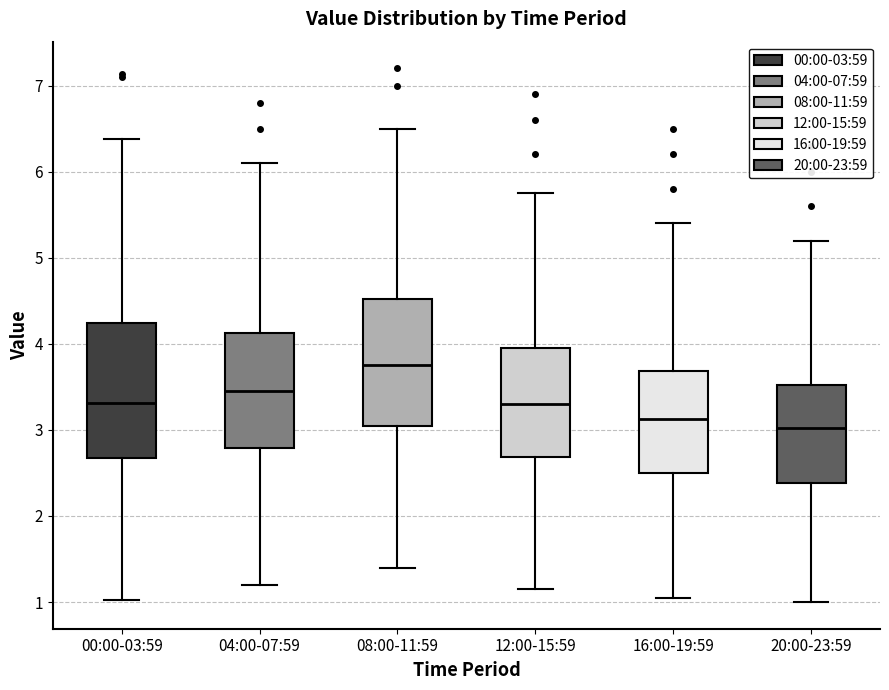

Reading left to right, transcribe this box plot: for each box, give where its median line is, the range the box spans, and where its two whiskers end, as read against the y-axis. The values are not printed on the chart, so give them approximately, as read against the axis.

00:00-03:59: median 3.3, box 2.7 to 4.2, whiskers 1.0 to 6.4
04:00-07:59: median 3.5, box 2.8 to 4.1, whiskers 1.2 to 6.1
08:00-11:59: median 3.8, box 3.1 to 4.5, whiskers 1.4 to 6.5
12:00-15:59: median 3.3, box 2.7 to 4.0, whiskers 1.2 to 5.8
16:00-19:59: median 3.1, box 2.5 to 3.7, whiskers 1.1 to 5.4
20:00-23:59: median 3.0, box 2.4 to 3.5, whiskers 1.0 to 5.2